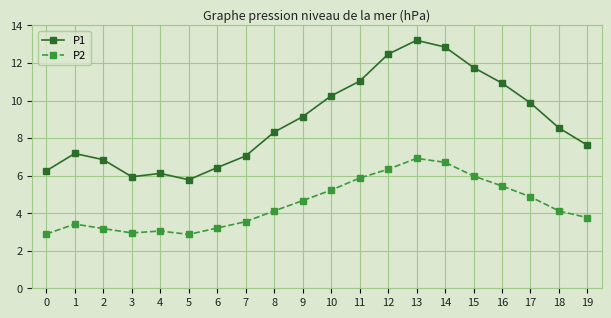

What is the difference between the highest and lowest values at 16?

5.5